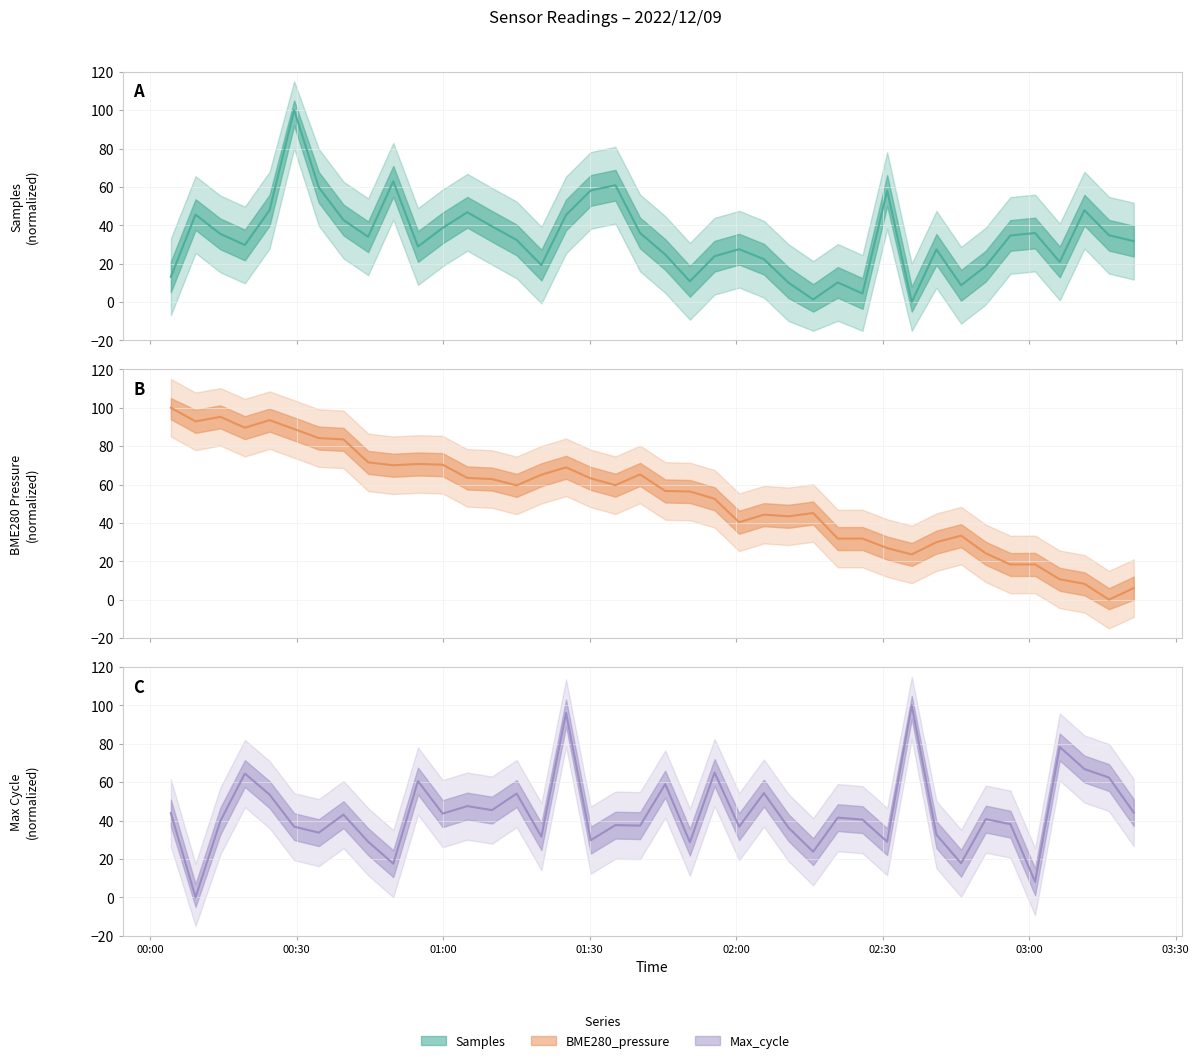

Does the chart have visible grid lines?

Yes